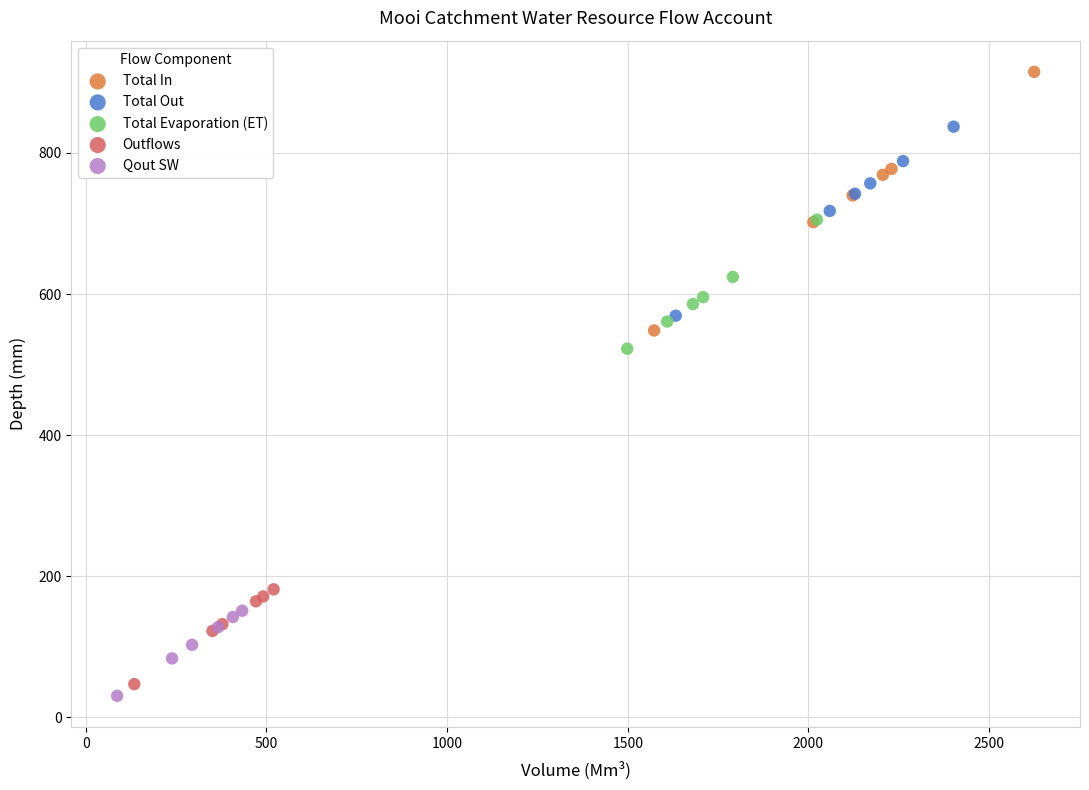

Which series reaches the minimum Y coordinate?

Qout SW